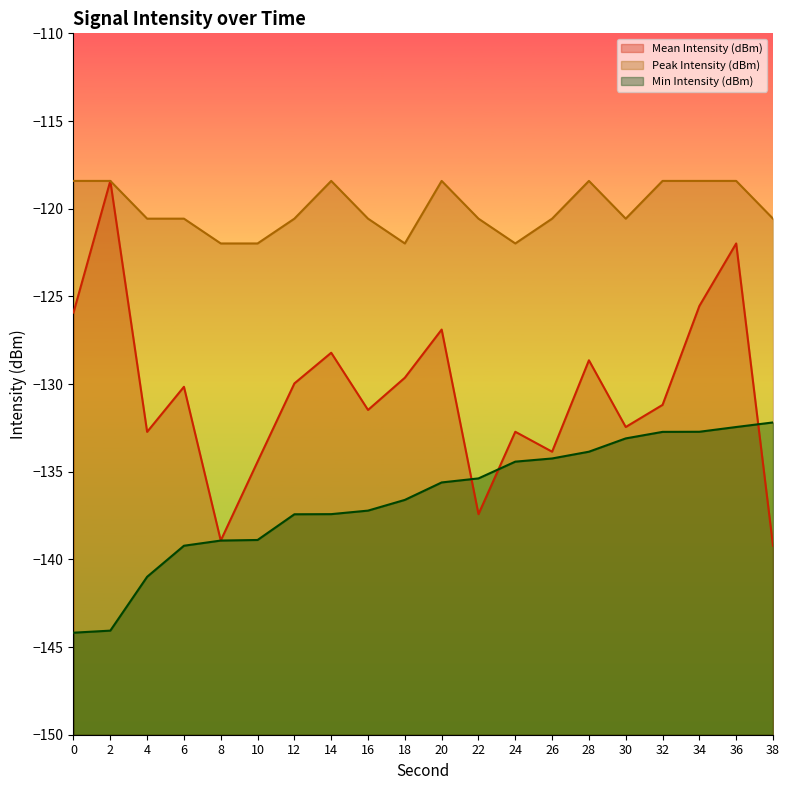

List the series in order of their peak value, lowest first.

Min Intensity (dBm), Mean Intensity (dBm), Peak Intensity (dBm)